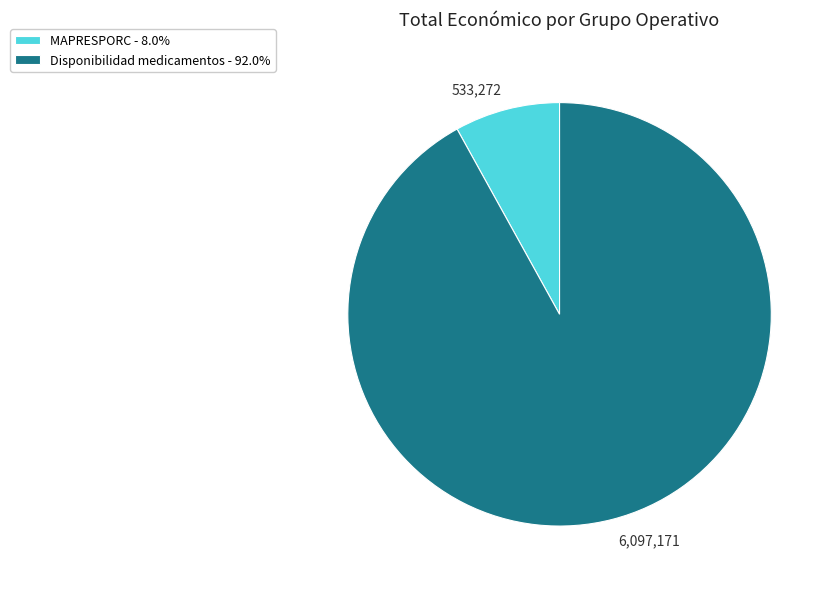

Do 6,097,171 and 533,272 together represent more than half of the pie?

Yes